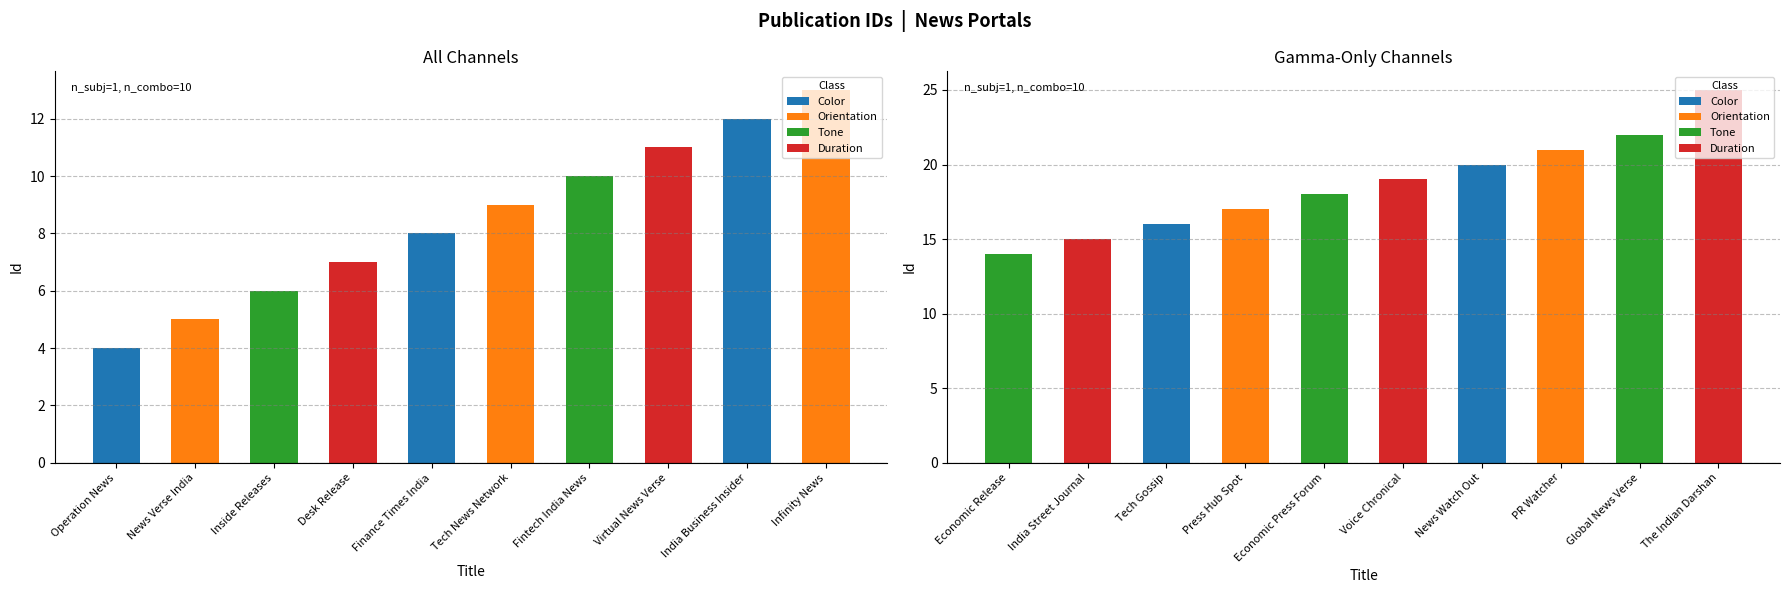

The chart shows a value of 17 at Press Hub Spot. True or false?

True